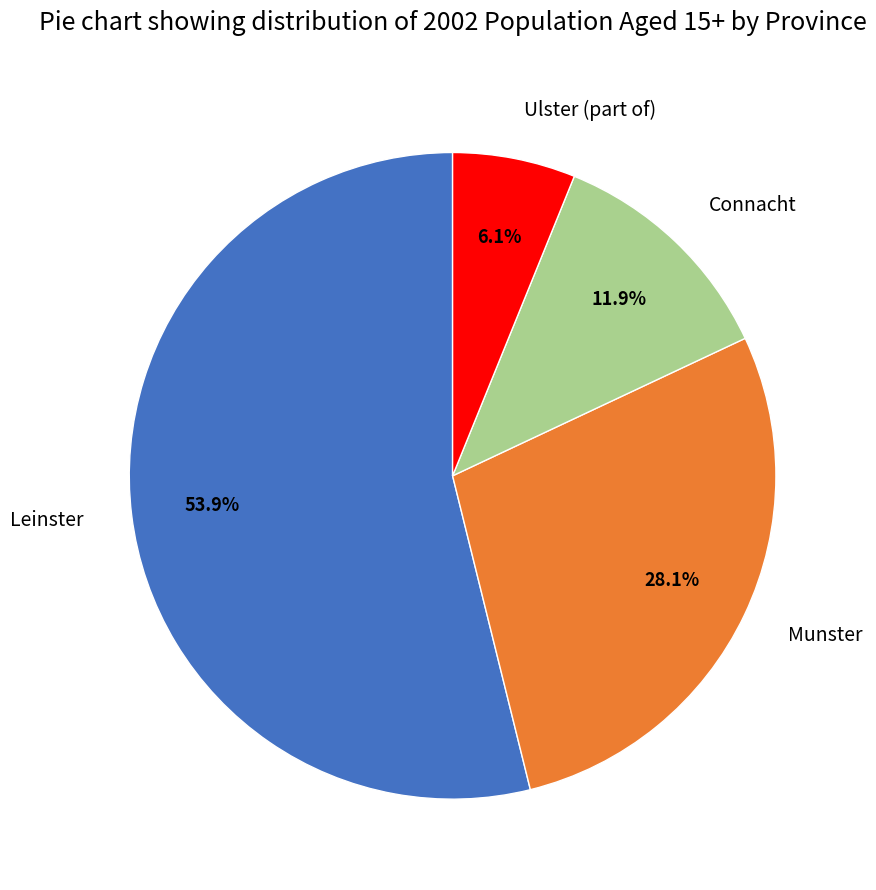

Which slice is the smallest?

Ulster (part of)